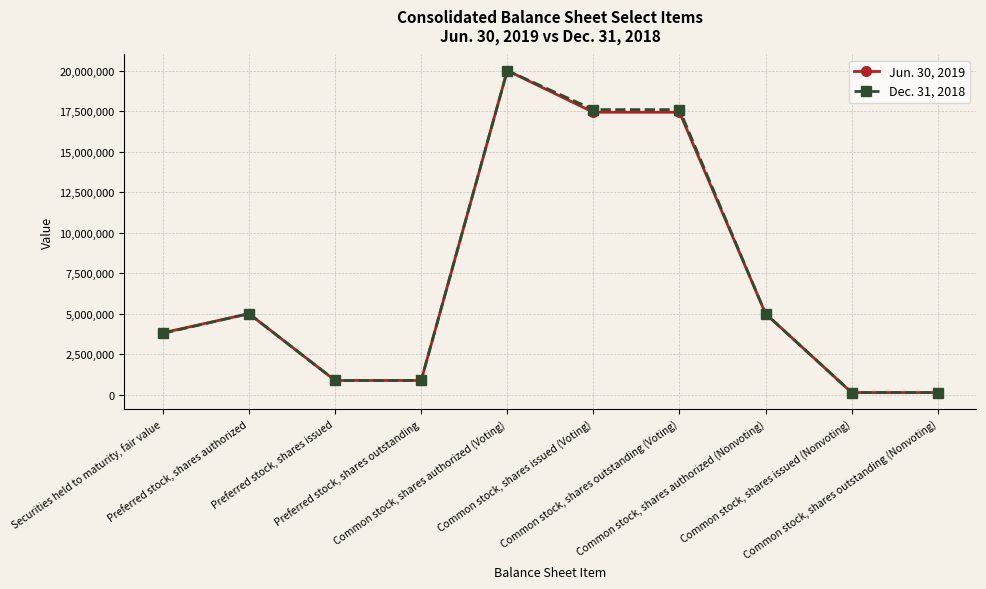

True or false: Dec. 31, 2018 has more than 0 points higher than both neighbors.

True